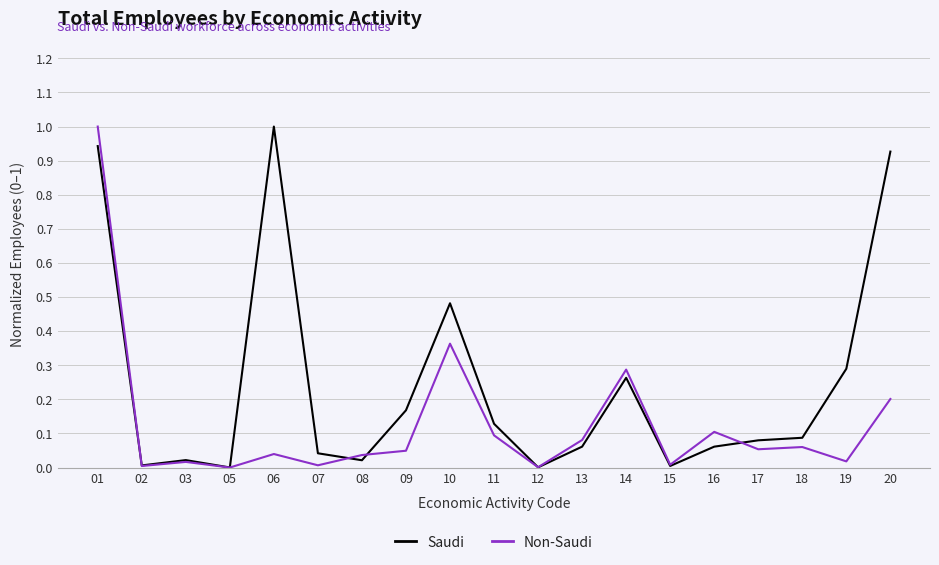

Rank the series by their average value, from highest to lowest.

Saudi, Non-Saudi